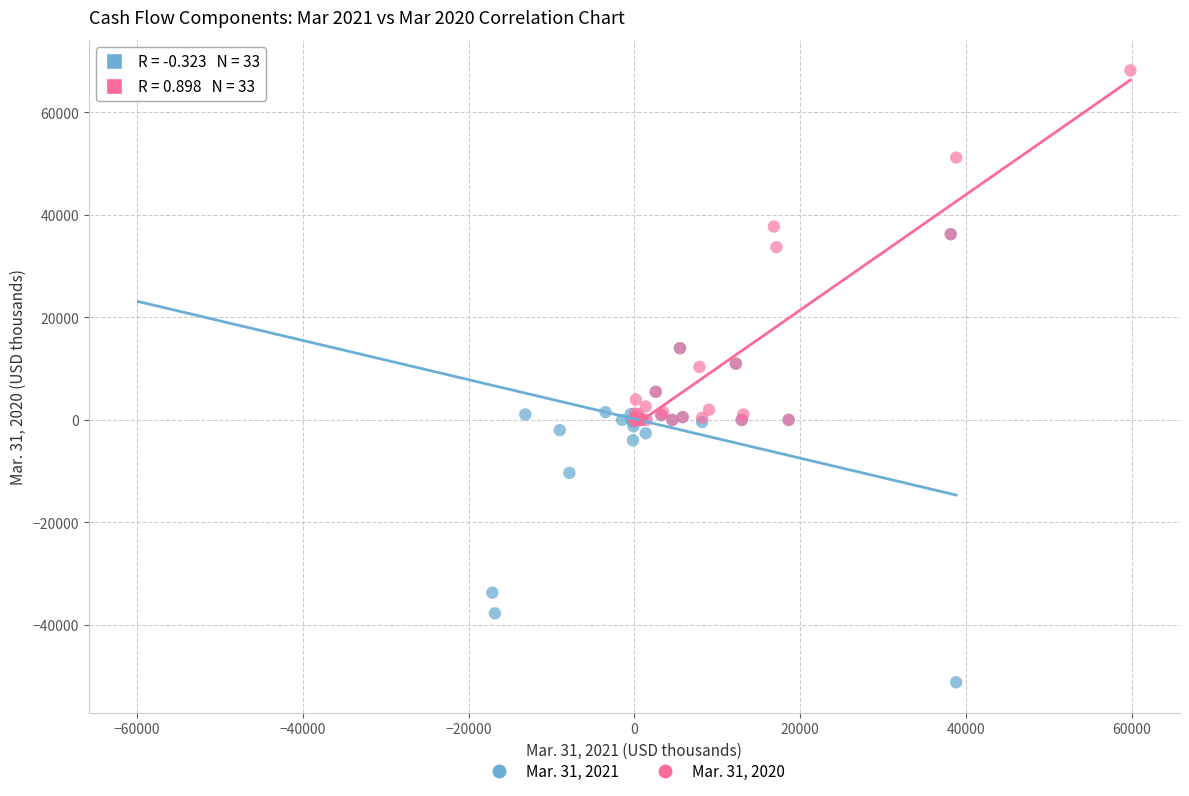

Which series reaches the minimum Y coordinate?

Mar. 31, 2021